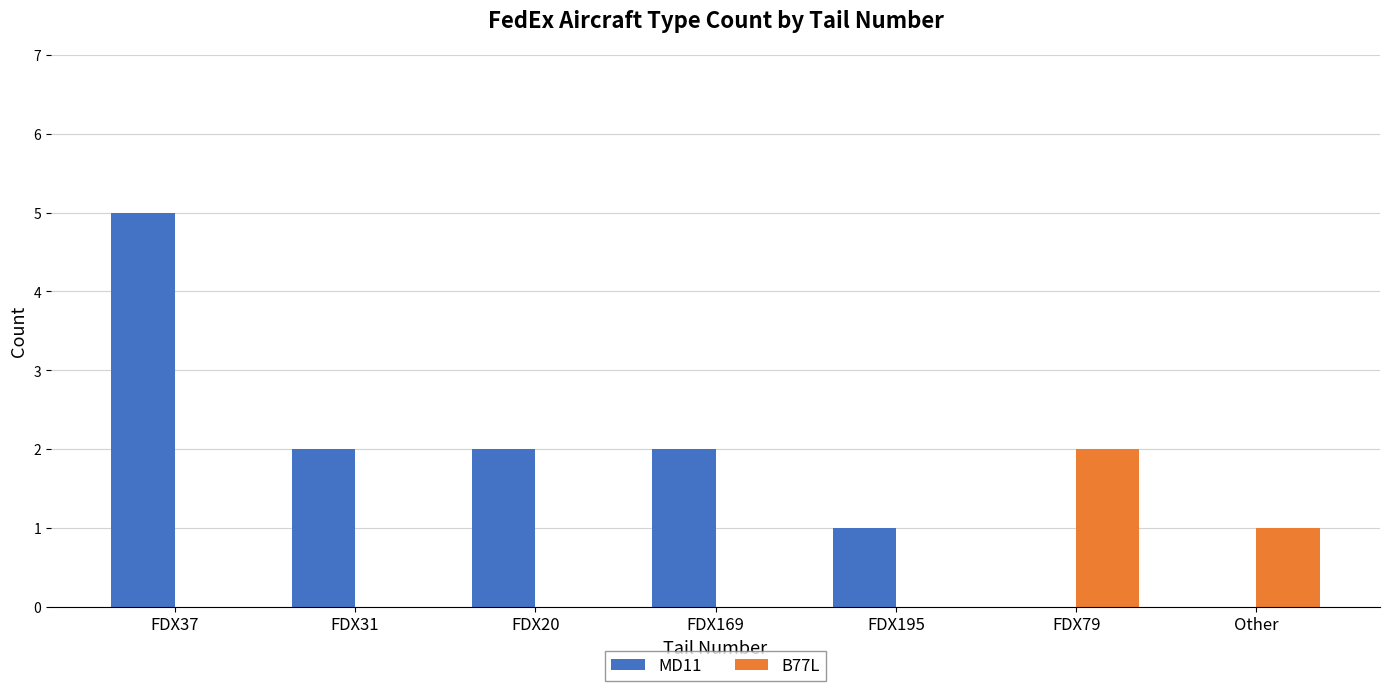

Which series has the largest total across all categories?

MD11